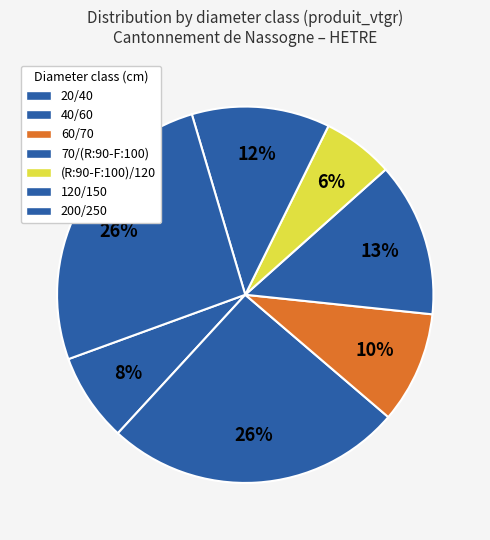

Which slice is the largest?

200/250